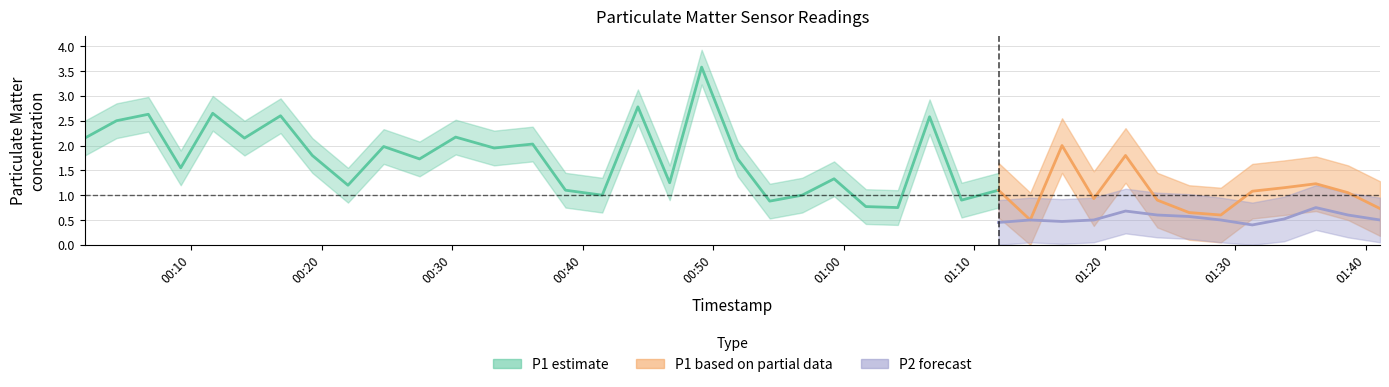

What is the highest value of the P1 series?

3.6